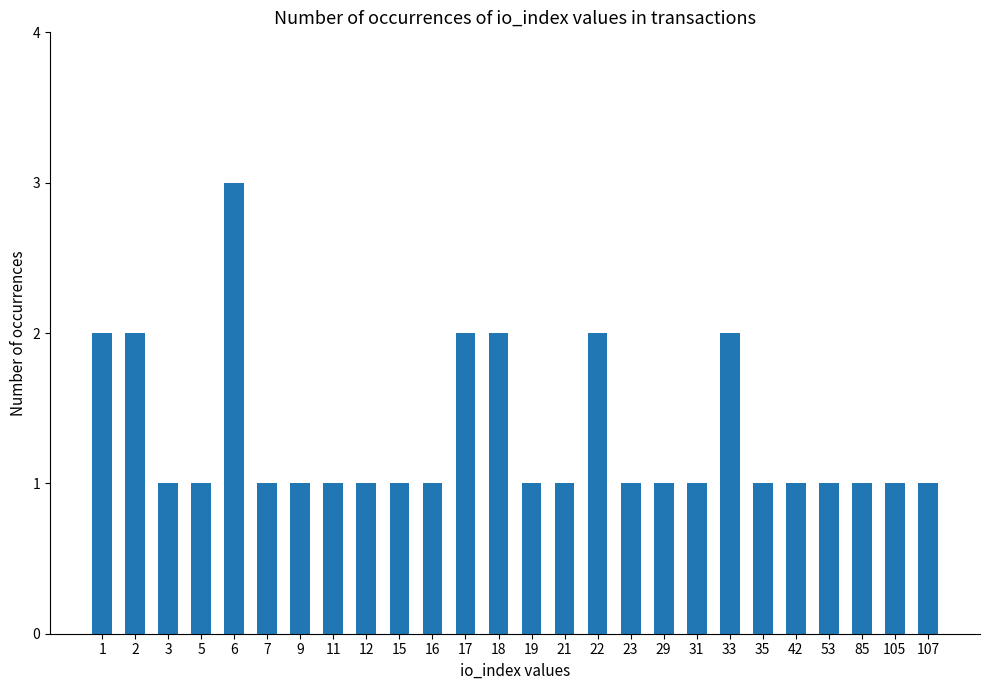

What is the maximum value shown in the chart?

3